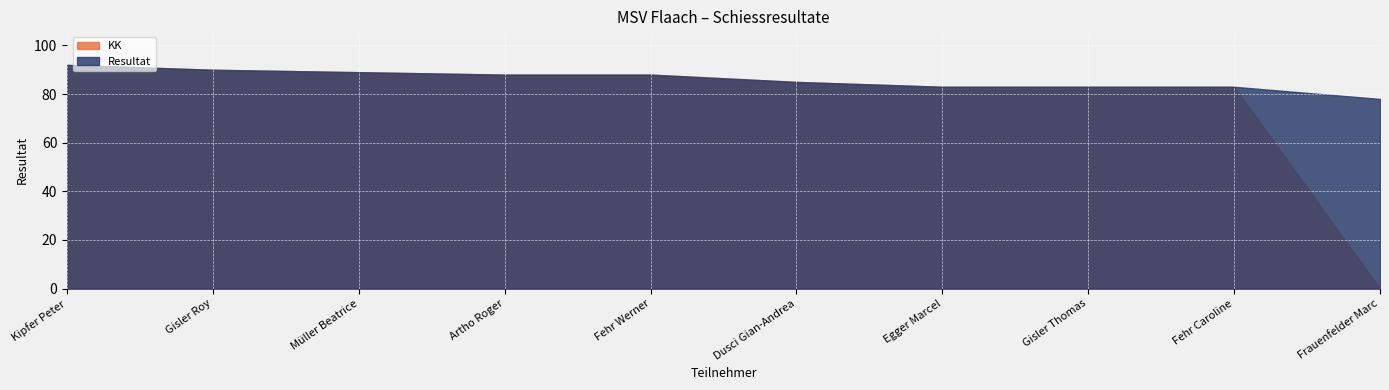

Rank the series by their maximum value, from highest to lowest.

KK, Resultat